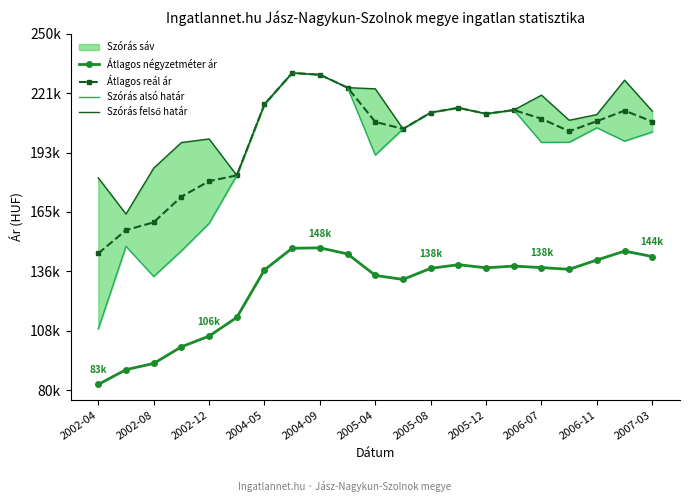

Reading left to right, list all the values displayed in this chart.

Átlagos négyzetméter ár: 82790	89836	92789	100716	105827	114738	137403	147707	147896	144988	134764	132840	138141	139853	138394	139200	138483	137671	142103	146351	143761
Átlagos reál ár: 145260	156321	160075	172272	179695	182435	216373	231282	230437	224247	207926	204600	212395	214655	211828	213578	209428	203472	208283	213308	208094
Szórás alsó határ: 109262	148633	134272	146469	159580	182435	216373	231282	230437	224247	192148	204600	212395	214655	211828	213578	198183	198234	205146	198785	203133
Szórás felső határ: 181258	164009	185878	198075	199810	182435	216373	231282	230437	224247	223704	204600	212395	214655	211828	213578	220673	208710	211420	227831	213055